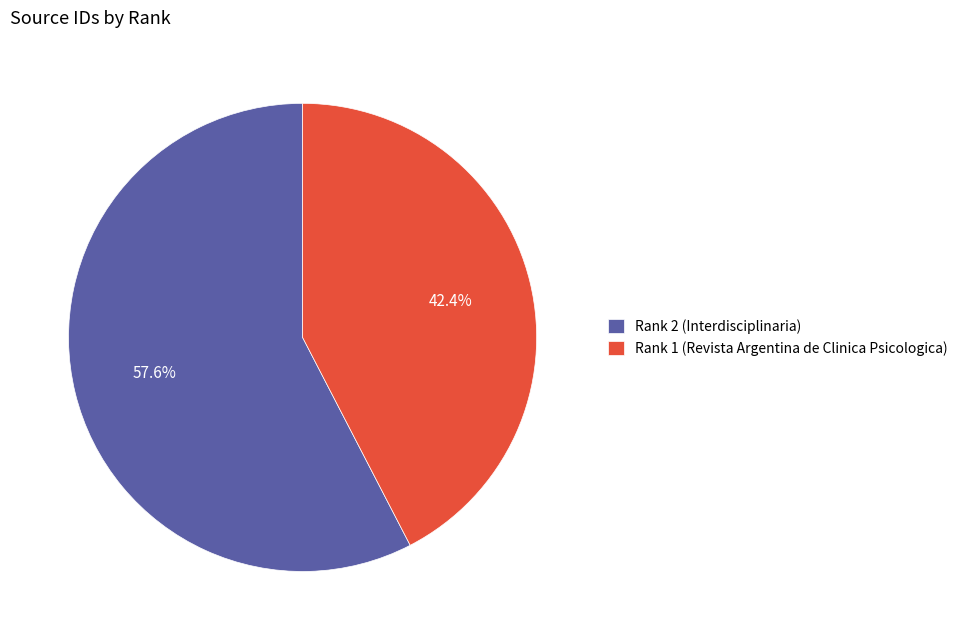

True or false: Rank 1 (Revista Argentina de Clinica Psicologica) accounts for 32% of the total.

False